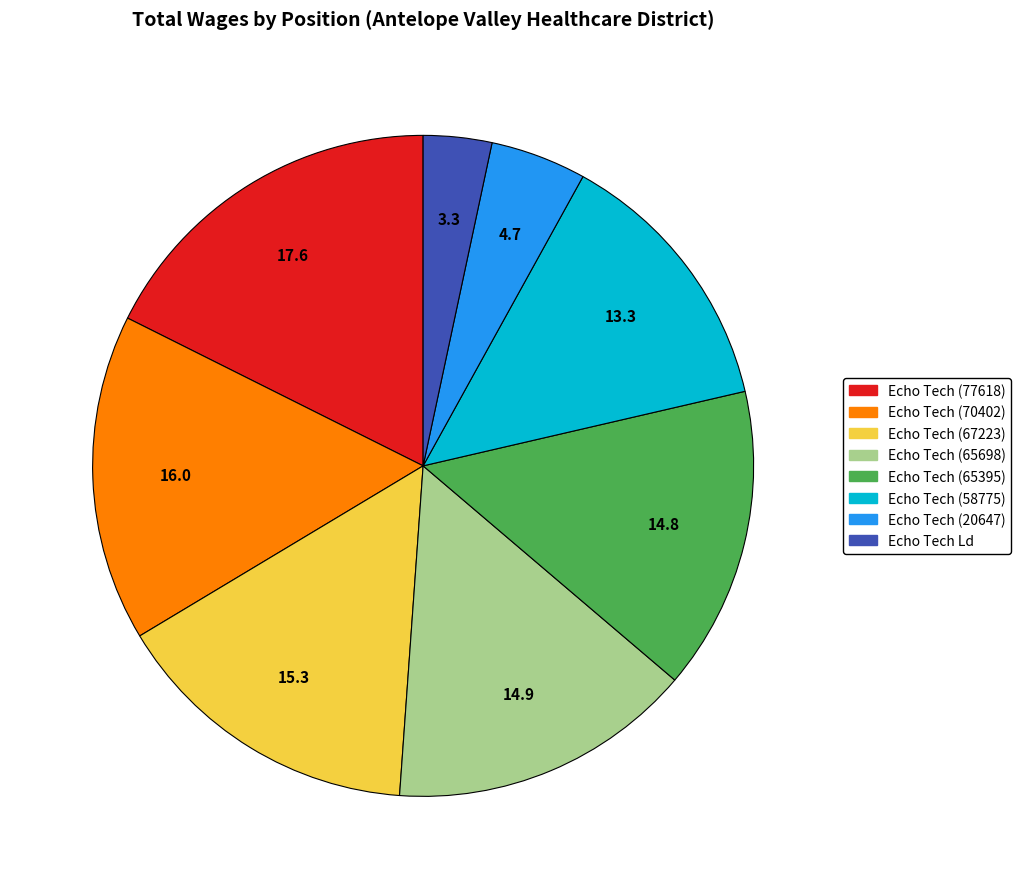

Which has a higher value, Echo Tech (70402) or Echo Tech (58775)?

Echo Tech (70402)